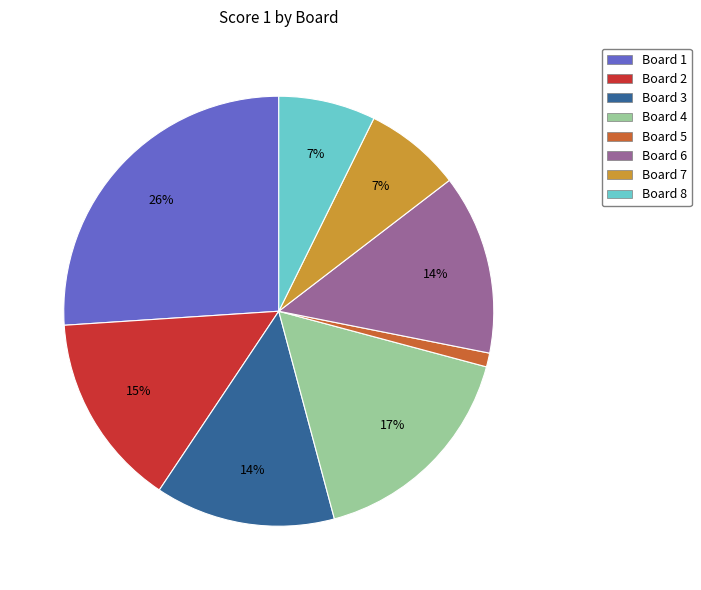

What is the largest slice in the pie chart?

Board 1